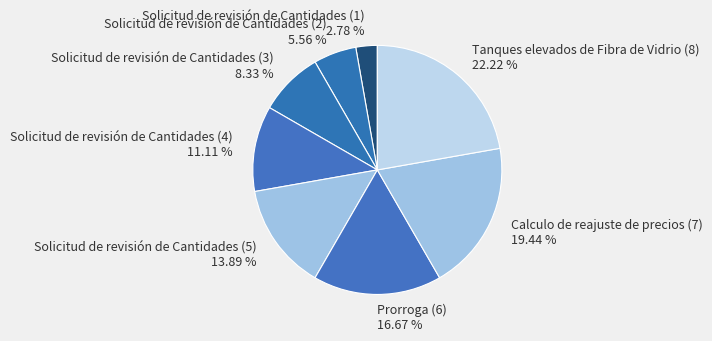

What percentage is the Prorroga (6) slice, to the nearest percent?

17%